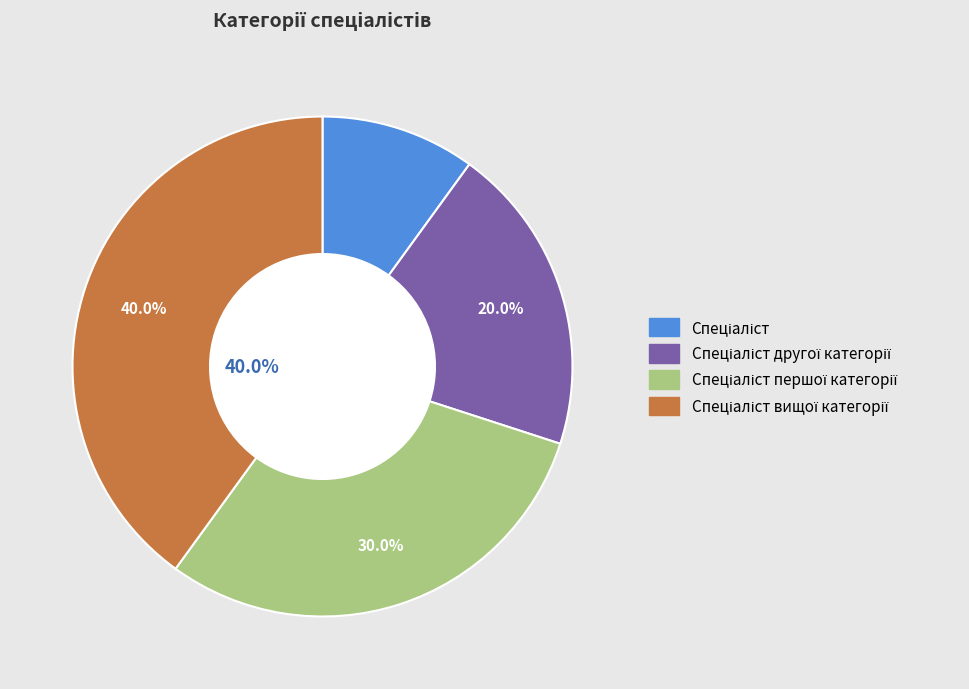

Is there any slice that represents more than half of the pie?

No